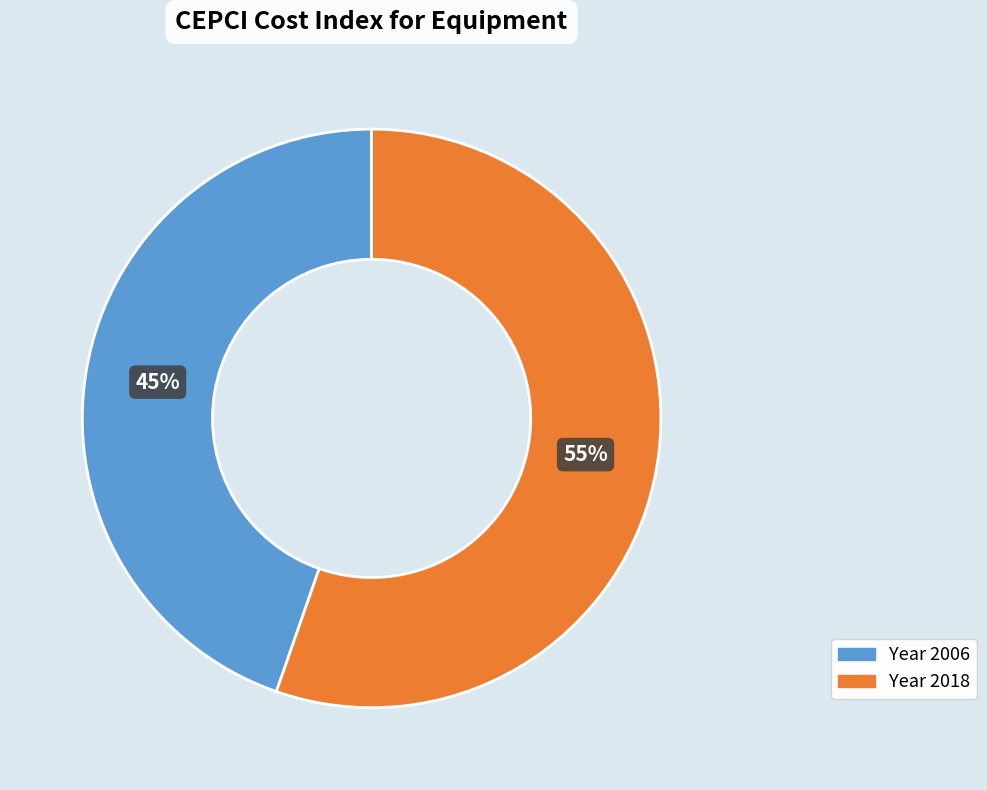

What is the largest slice in the pie chart?

Year 2018